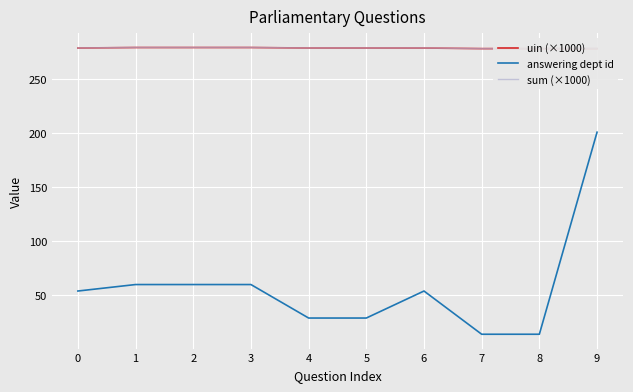

True or false: sum (×1000) and answering dept id cross at least once.

False